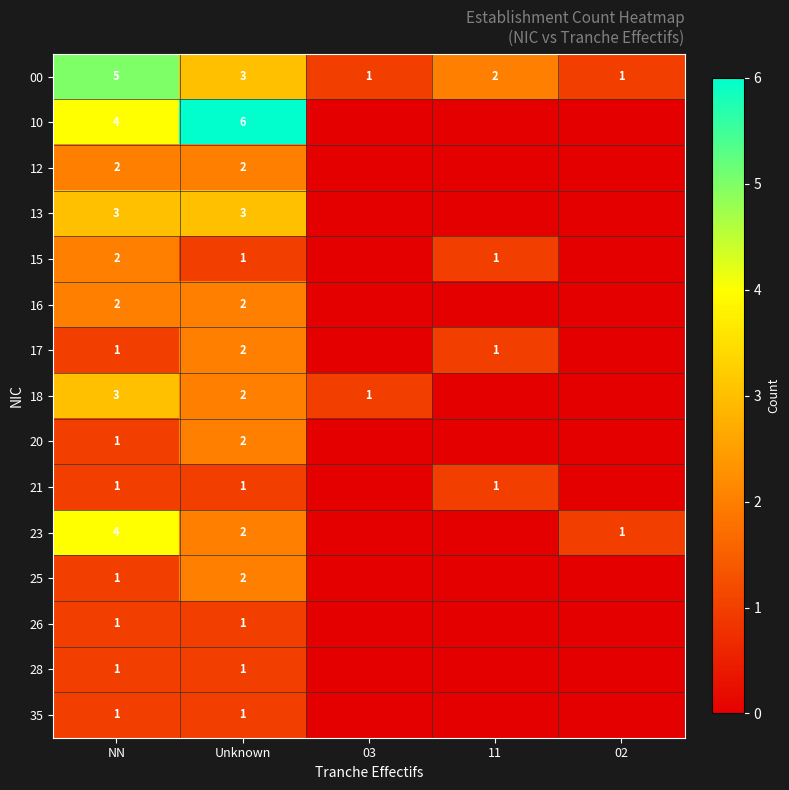

Between 02 and Unknown, which is larger?

Unknown